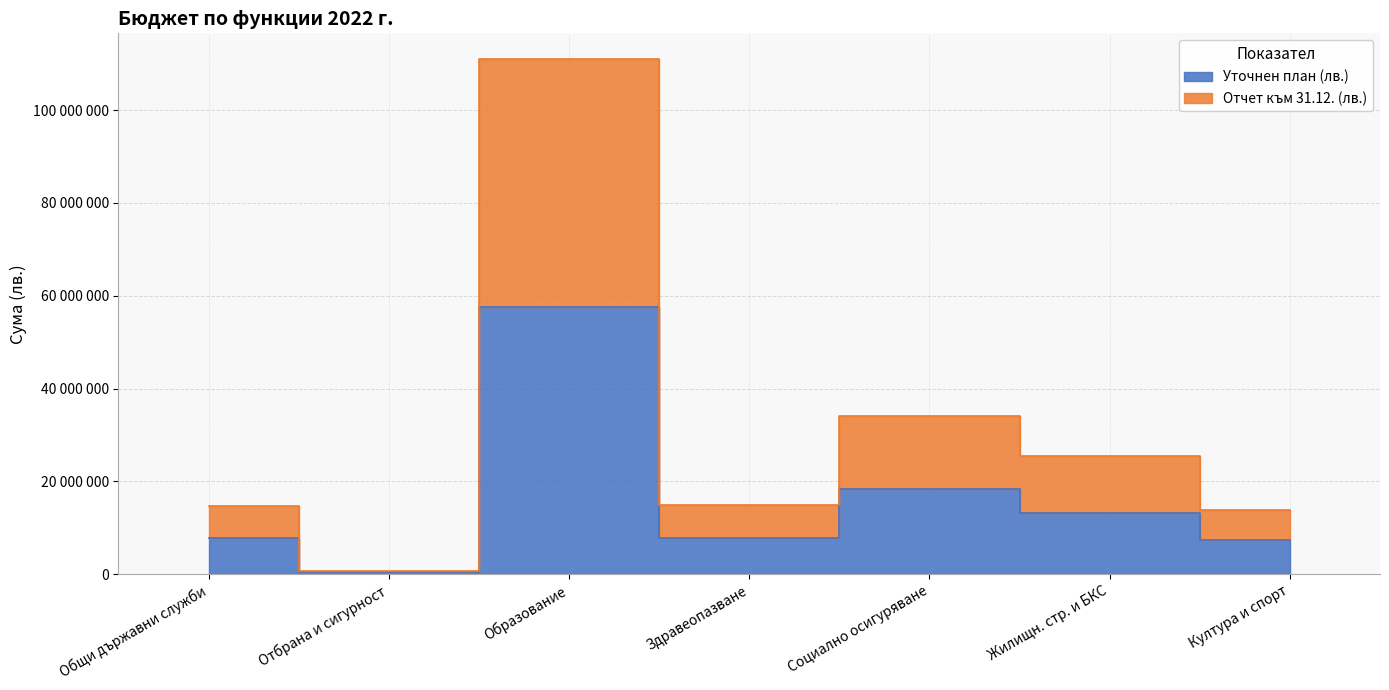

Is the value of Отчет към 31.12. (лв.) at Общи държавни служби greater than the value of Уточнен план (лв.) at Култура и спорт?

Yes